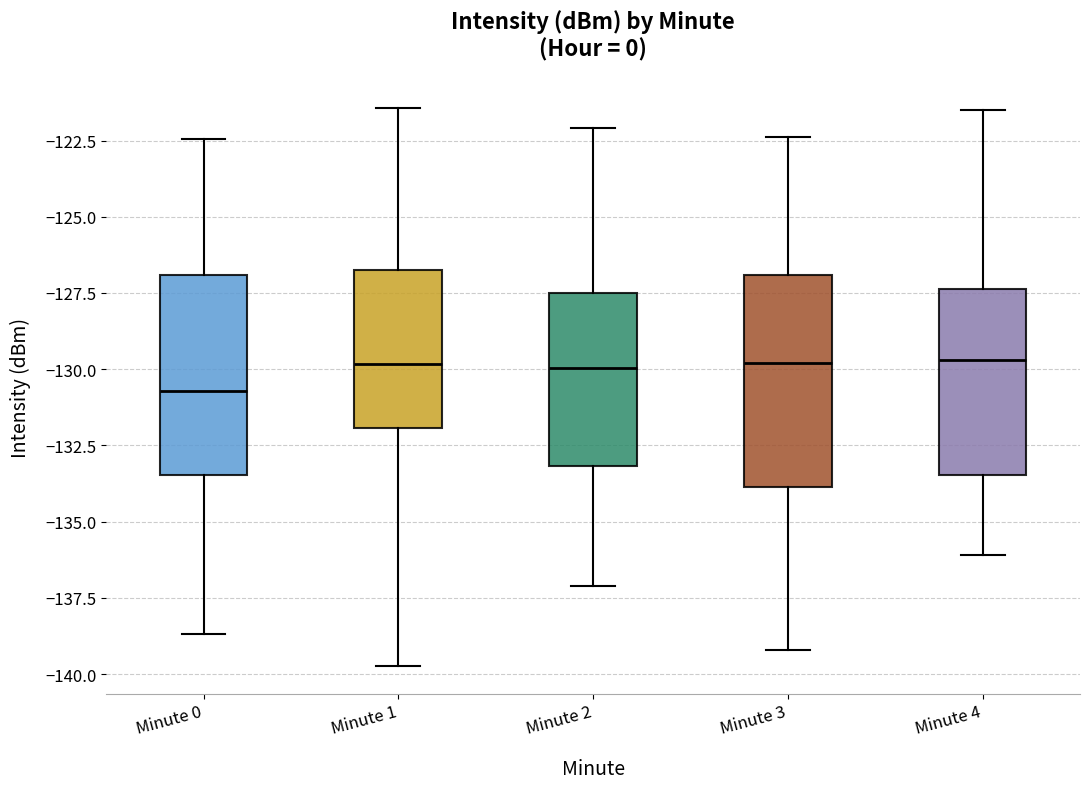

Reading left to right, transcribe this box plot: for each box, give where its median line is, the range the box spans, and where its two whiskers end, as read against the y-axis. The values are not printed on the chart, so give them approximately, as read against the axis.

Minute 0: median -130.5, box -133.5 to -127.0, whiskers -138.5 to -122.5
Minute 1: median -130.0, box -132.0 to -126.5, whiskers -139.5 to -121.5
Minute 2: median -130.0, box -133.0 to -127.5, whiskers -137.0 to -122.0
Minute 3: median -130.0, box -134.0 to -127.0, whiskers -139.0 to -122.5
Minute 4: median -129.5, box -133.5 to -127.5, whiskers -136.0 to -121.5